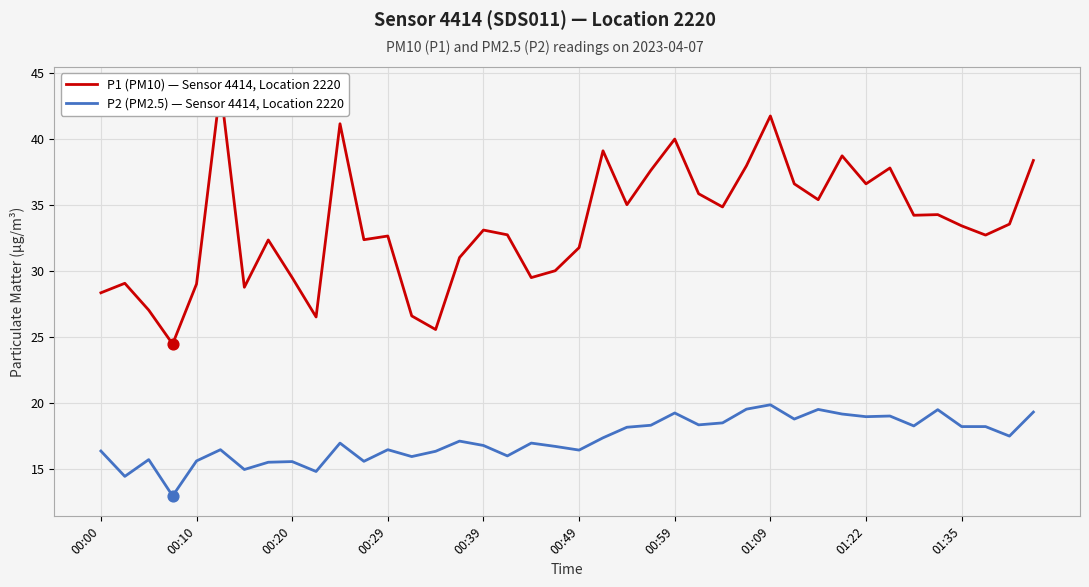

At how many categories does at least one series exceed 32?

26